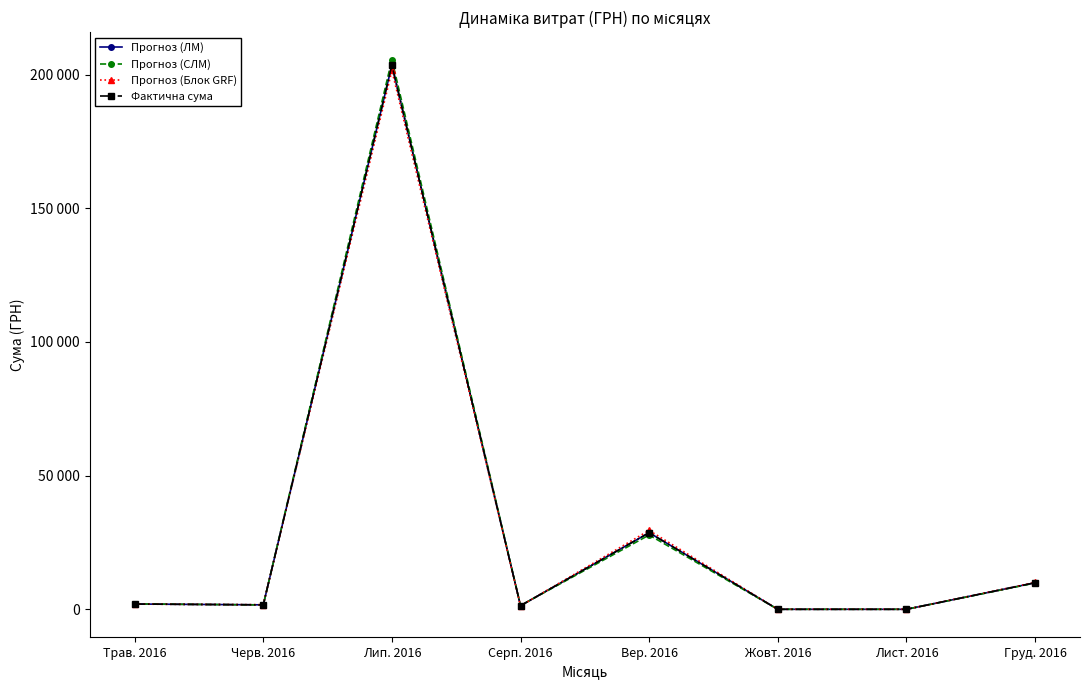

List the labels in order of Прогноз (ЛМ) value, smallest first.

Жовт. 2016, Лист. 2016, Серп. 2016, Черв. 2016, Трав. 2016, Груд. 2016, Вер. 2016, Лип. 2016